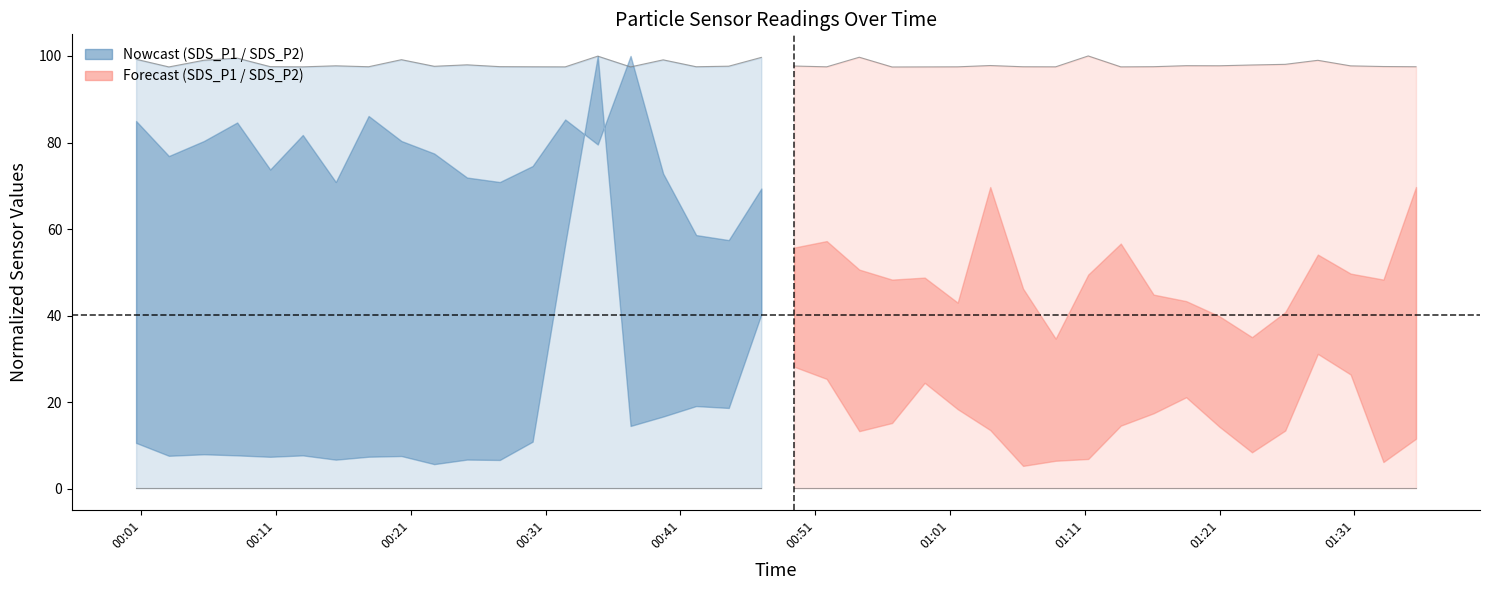

Which has a higher value, 00:41 or 00:21?

00:21